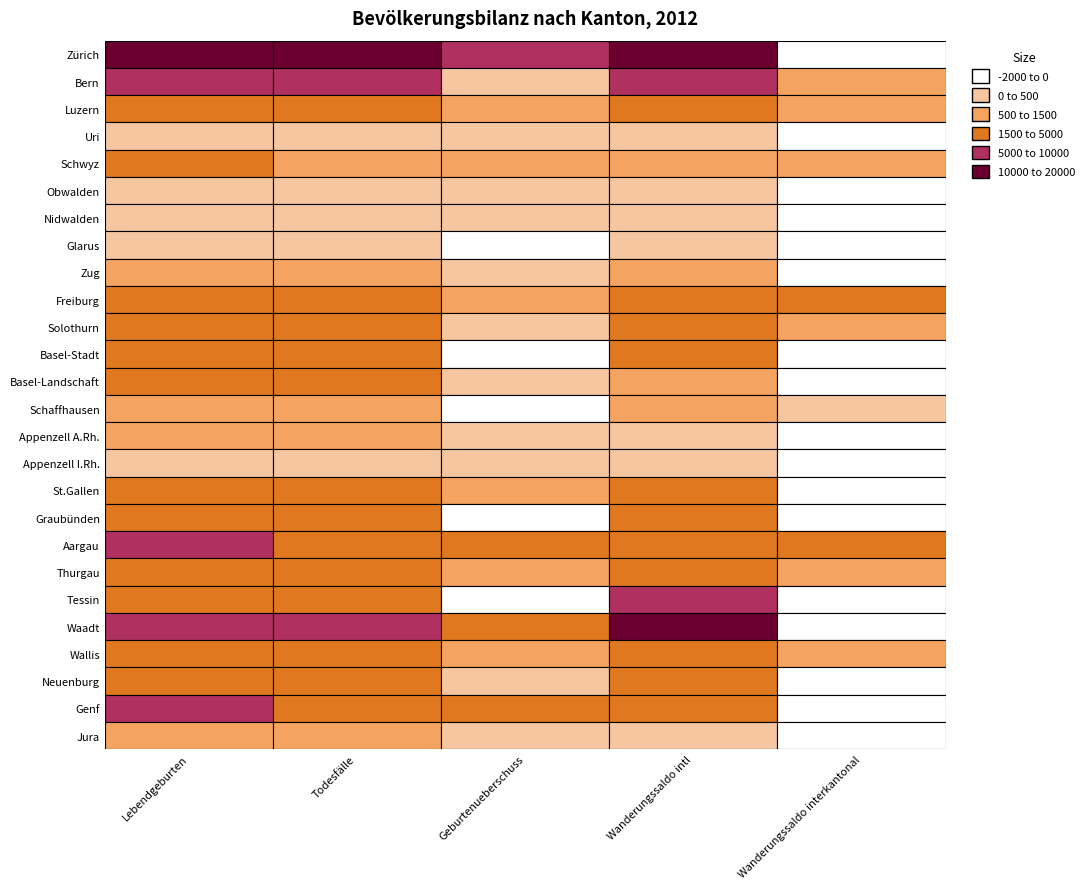

The Neuenburg series shows 852 at Bern. True or false?

False